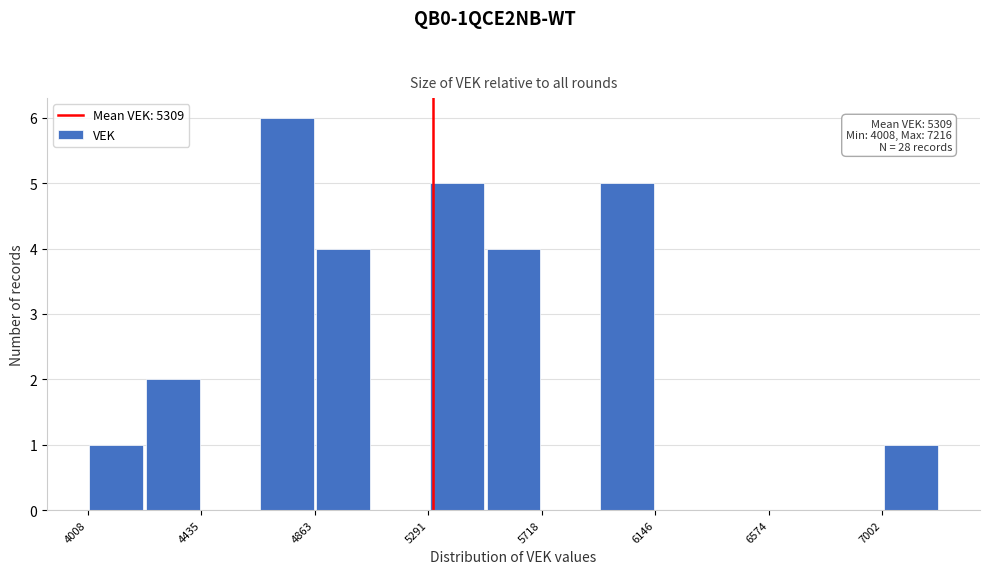

Which range on the x-axis has the tallest bar?

4650 to 4850